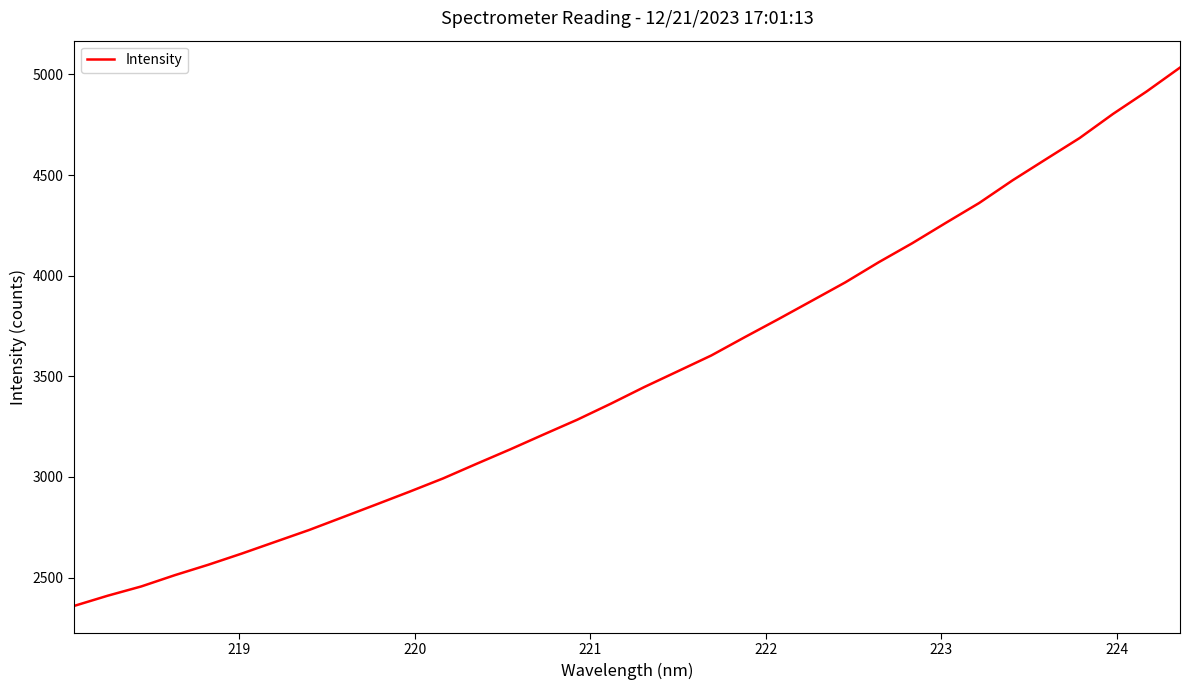

What is the smallest value displayed?

2359.1